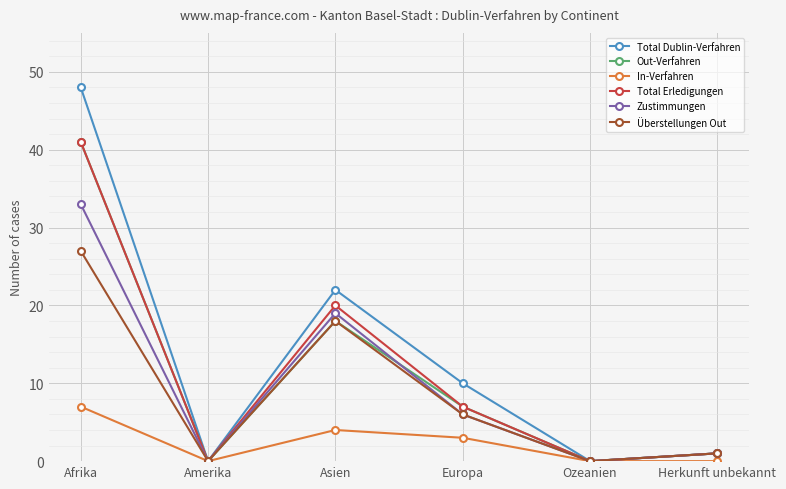

What is the spread (max minus min) of values at Europa?

7